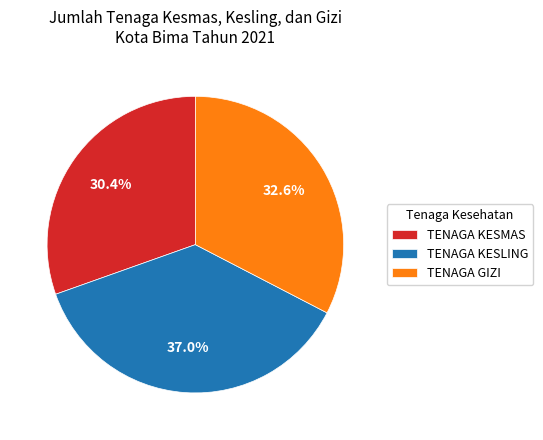

Count the number of slices in the pie.

3